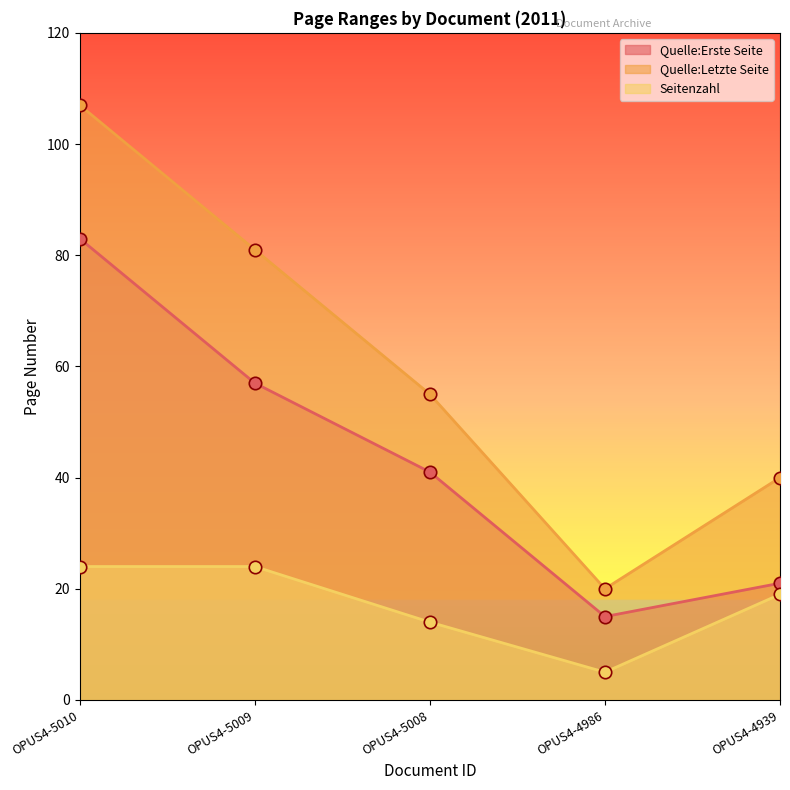

What are all the series names shown in the legend?

Quelle:Erste Seite, Quelle:Letzte Seite, Seitenzahl